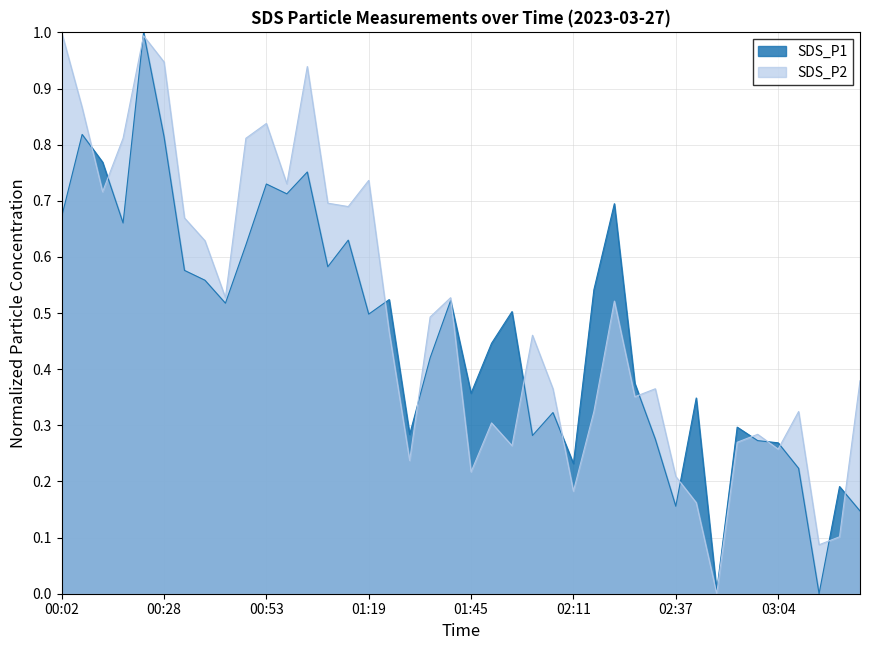

Reading right to left, extract all data points from this chart.

SDS_P1: 0.1	0.2	0.0	0.2	0.3	0.3	0.3	0.0	0.3	0.2	0.3	0.4	0.7	0.5	0.2	0.3	0.3	0.5	0.4	0.4	0.5	0.4	0.3	0.5	0.5	0.6	0.6	0.8	0.7	0.7	0.6	0.5	0.6	0.6	0.8	1.0	0.7	0.8	0.8	0.7
SDS_P2: 0.4	0.1	0.1	0.3	0.3	0.3	0.3	0.0	0.2	0.2	0.4	0.4	0.5	0.3	0.2	0.4	0.5	0.3	0.3	0.2	0.5	0.5	0.2	0.5	0.7	0.7	0.7	0.9	0.7	0.8	0.8	0.5	0.6	0.7	0.9	1.0	0.8	0.7	0.9	1.0